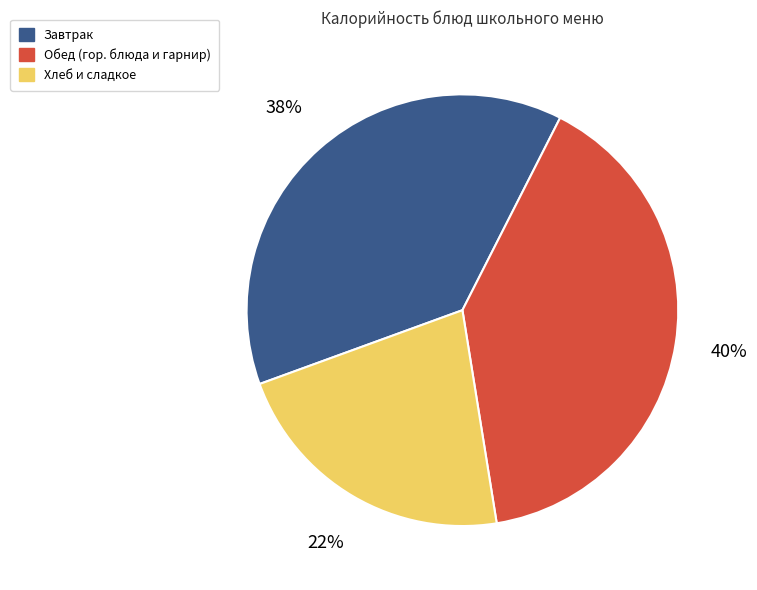

To the nearest percent, what is the difference between the largest and smallest slice percentages?

18%